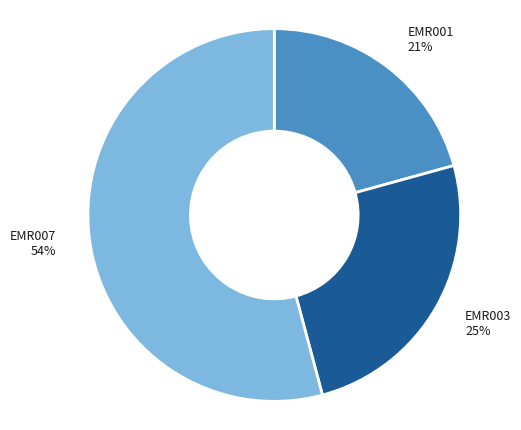

Which slice is the largest?

EMR007